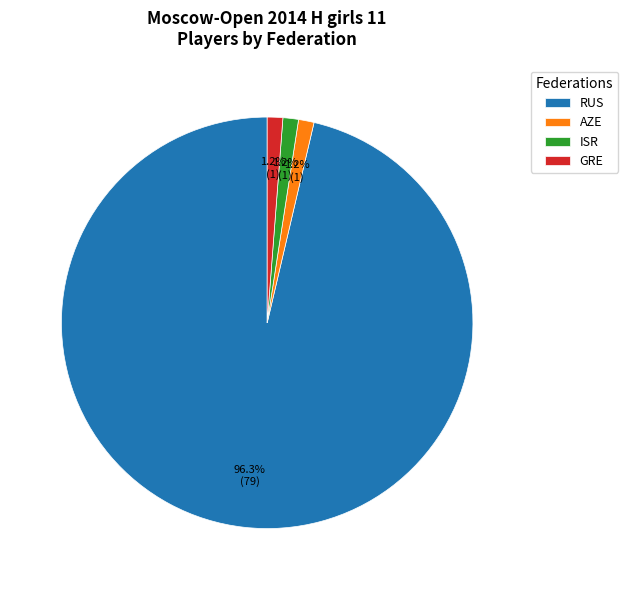

To the nearest percent, what percentage of the pie is RUS?

96%